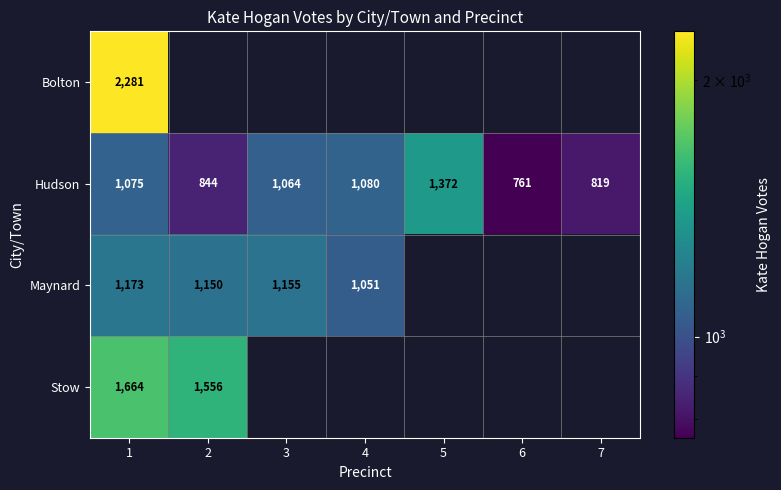

What is the difference between the maximum and minimum values in the Hudson series?

611